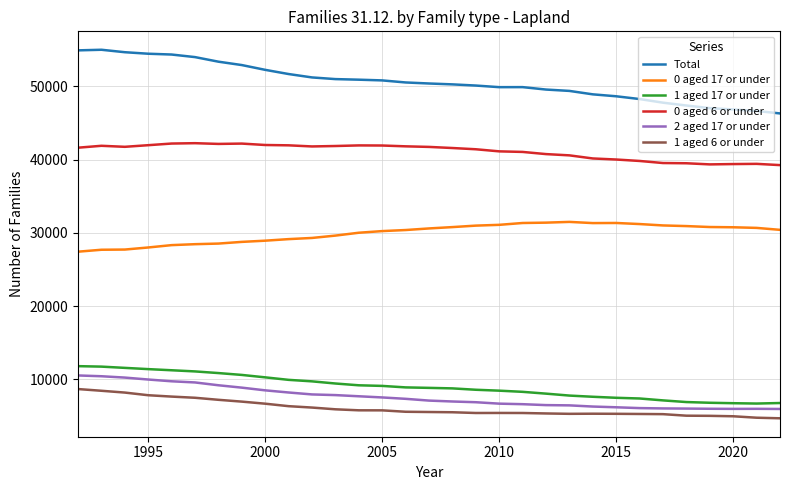

Does the chart display data point markers on the line(s)?

No